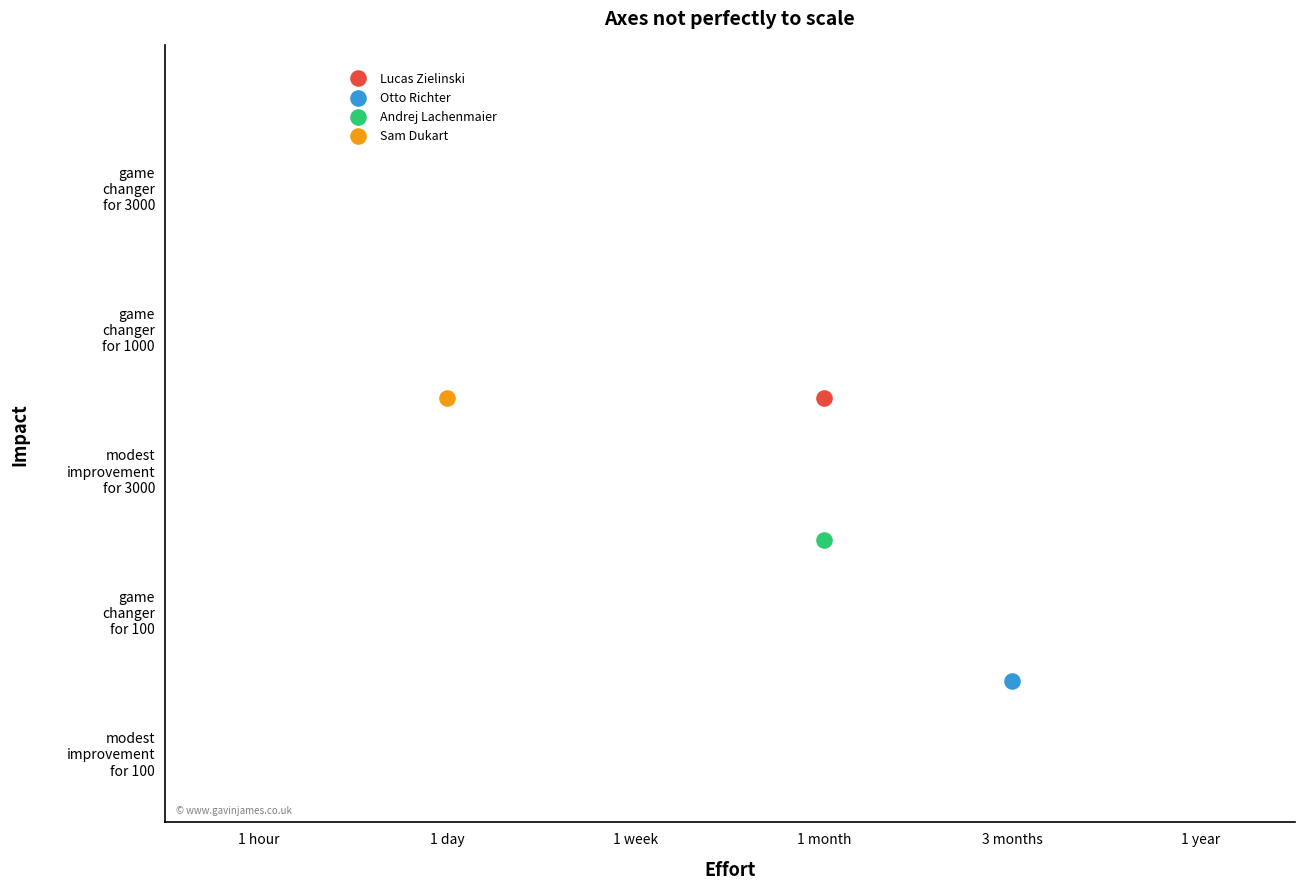

What are all the series names shown in the legend?

Lucas Zielinski, Otto Richter, Andrej Lachenmaier, Sam Dukart